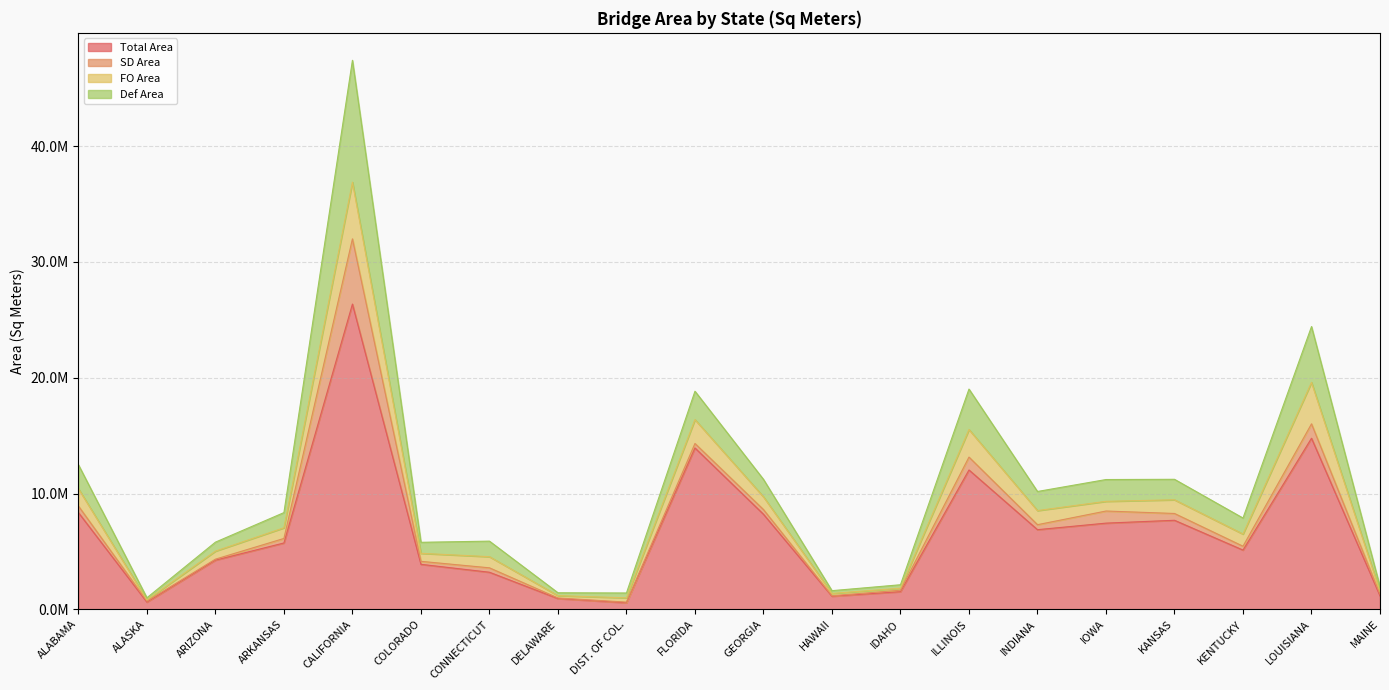

What is the sum of all Def Area values?

209246641.5